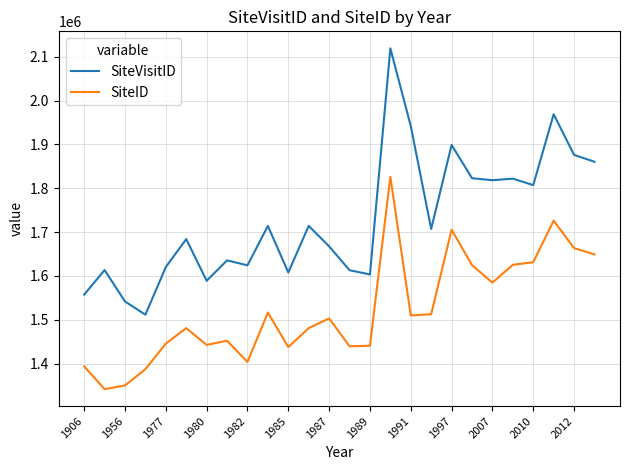

What is the difference between the maximum and minimum values in the SiteID series?

484357